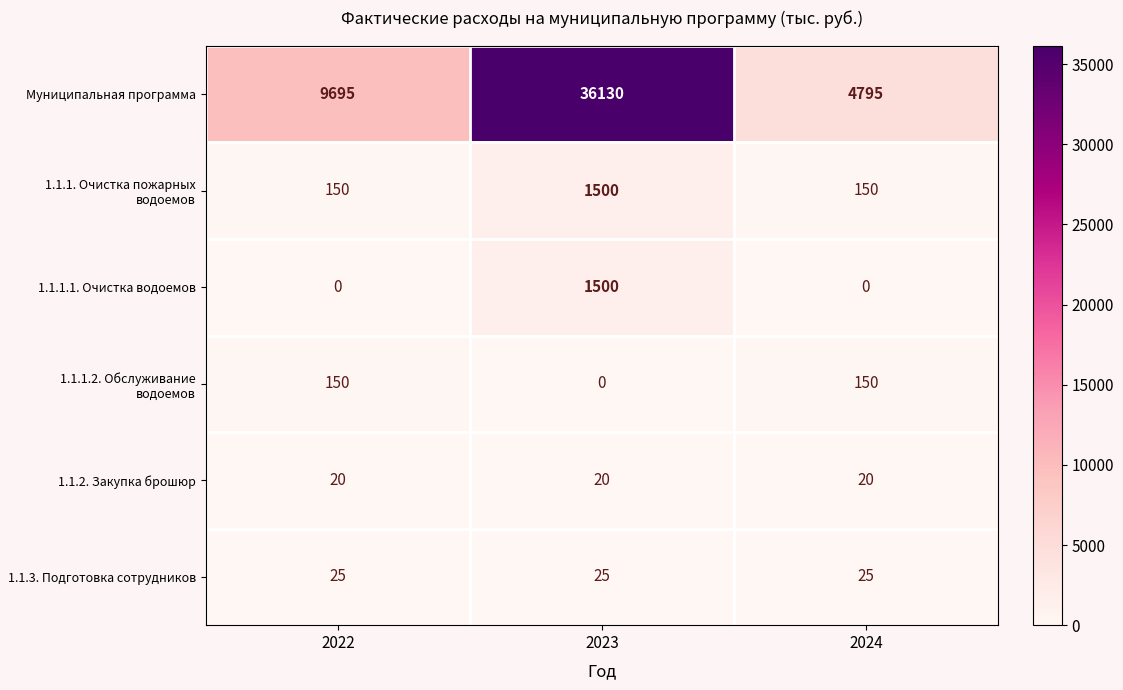

What is the sum of all Муниципальная программа values?

50620